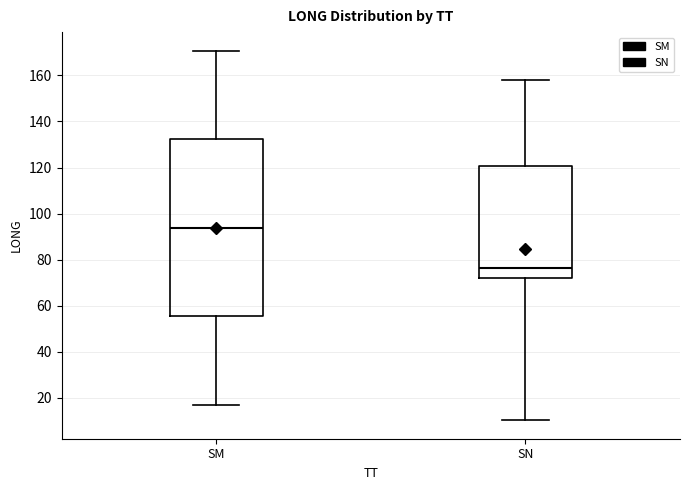

Which box is the tallest, from its lower edge to its upper edge?

SM